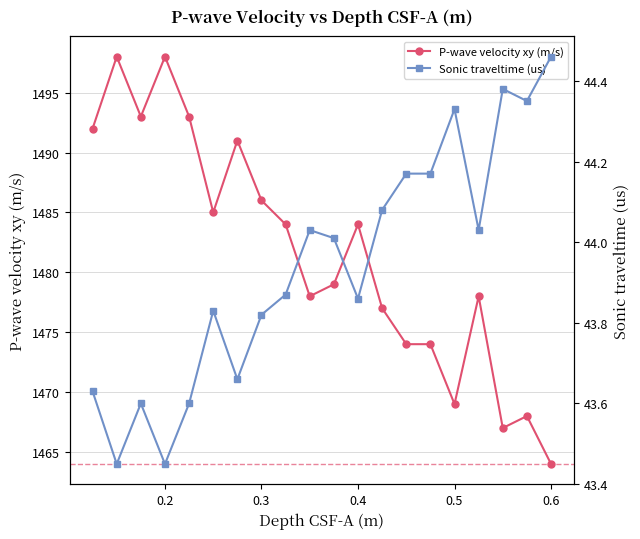

What is the minimum value for P-wave velocity xy (m/s)?

1464